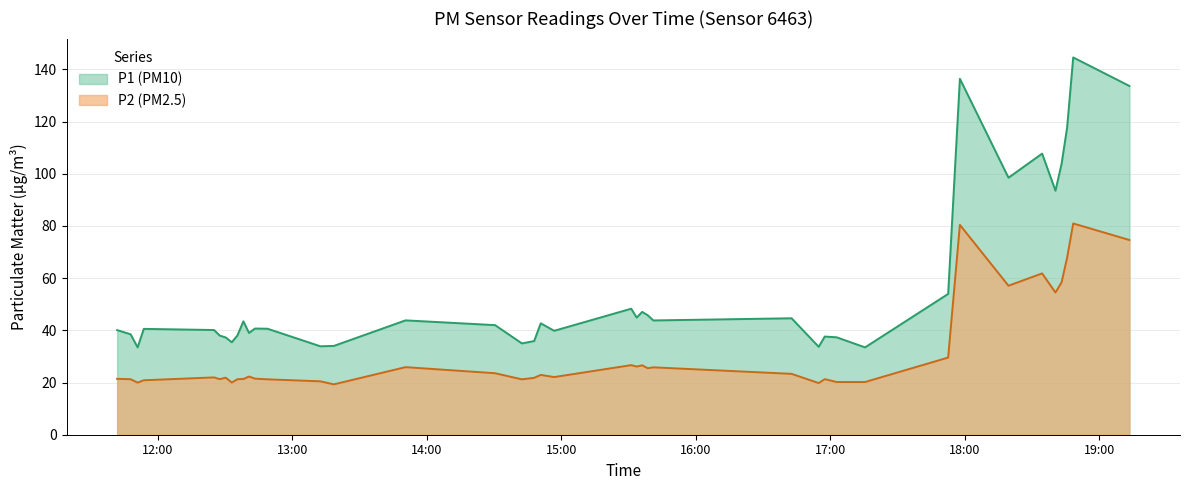

In P2, how many points are lower than both neighbors (excluding endpoints)?

11